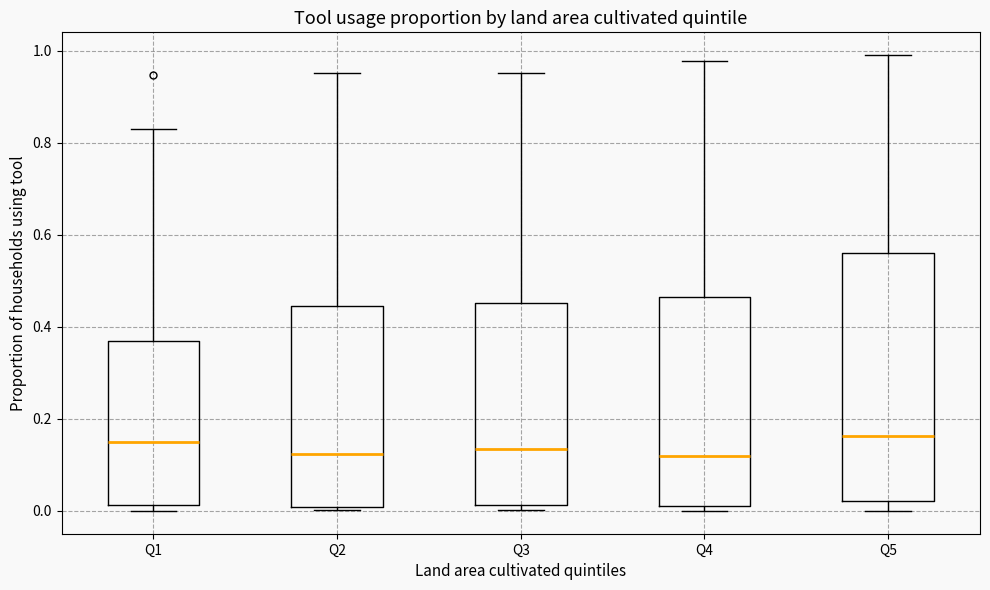

Reading left to right, transcribe this box plot: for each box, give where its median line is, the range the box spans, and where its two whiskers end, as read against the y-axis. The values are not printed on the chart, so give them approximately, as read against the axis.

Q1: median 0.16, box 0.02 to 0.38, whiskers 0.00 to 0.84
Q2: median 0.12, box 0.00 to 0.44, whiskers 0.00 (just below the box's lower edge) to 0.96
Q3: median 0.14, box 0.02 to 0.46, whiskers 0.00 to 0.96
Q4: median 0.12, box 0.02 to 0.46, whiskers 0.00 to 0.98
Q5: median 0.16, box 0.02 to 0.56, whiskers 0.00 to 1.00